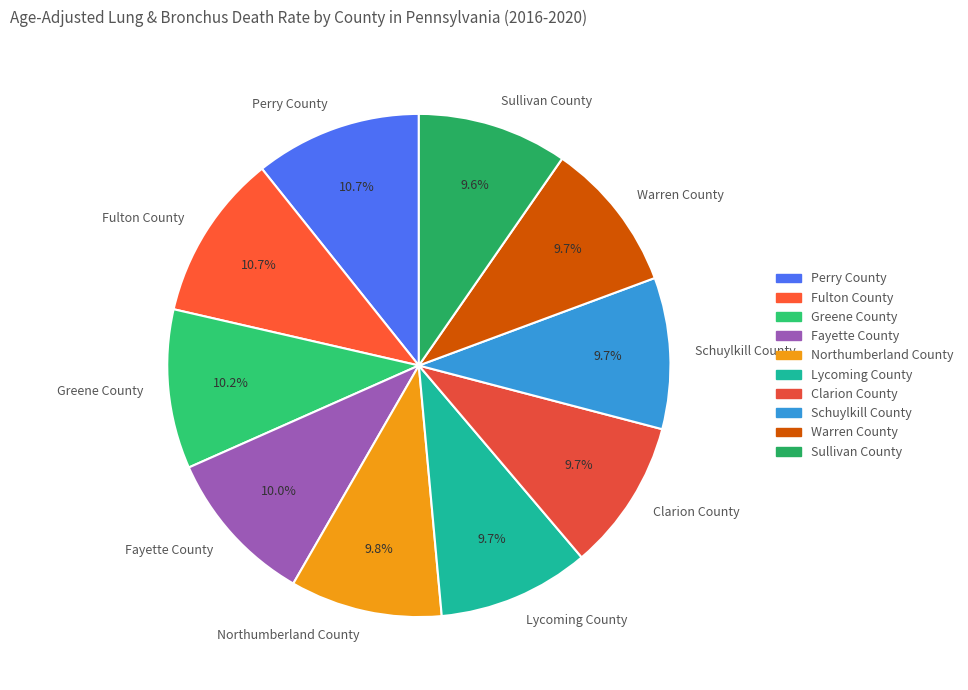

Approximately how many times larger is the value at Fulton County compared to Greene County?

1.0